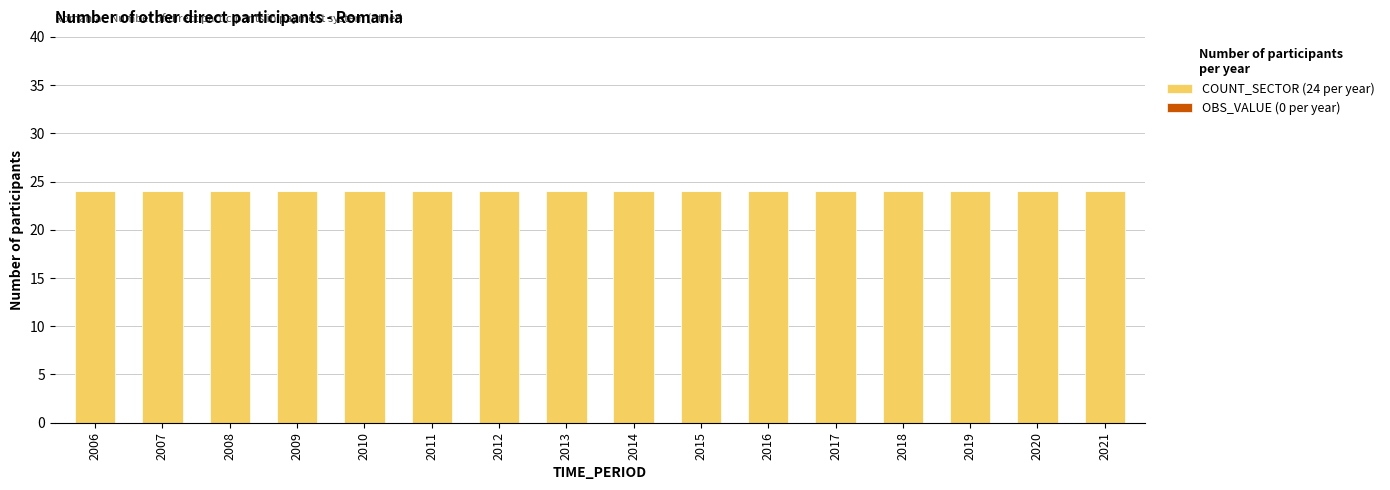

Reading left to right, extract all data points from this chart.

COUNT_SECTOR (24 per year): 24	24	24	24	24	24	24	24	24	24	24	24	24	24	24	24
OBS_VALUE (0 per year): 0	0	0	0	0	0	0	0	0	0	0	0	0	0	0	0